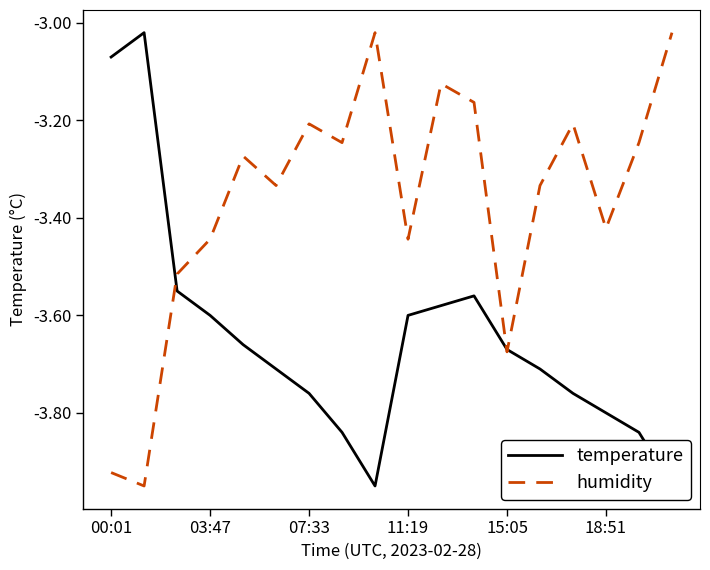

In temperature, how many points are lower than both neighbors (excluding endpoints)?

1